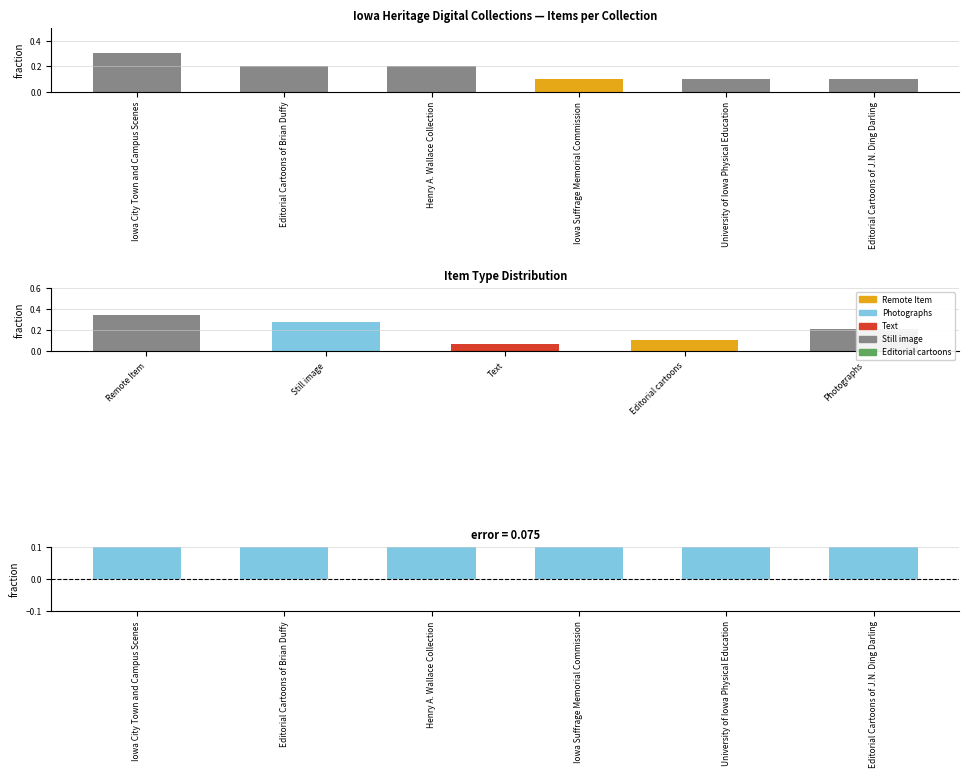

What is the difference between the second highest and second lowest values in the Collection Items series?

0.1